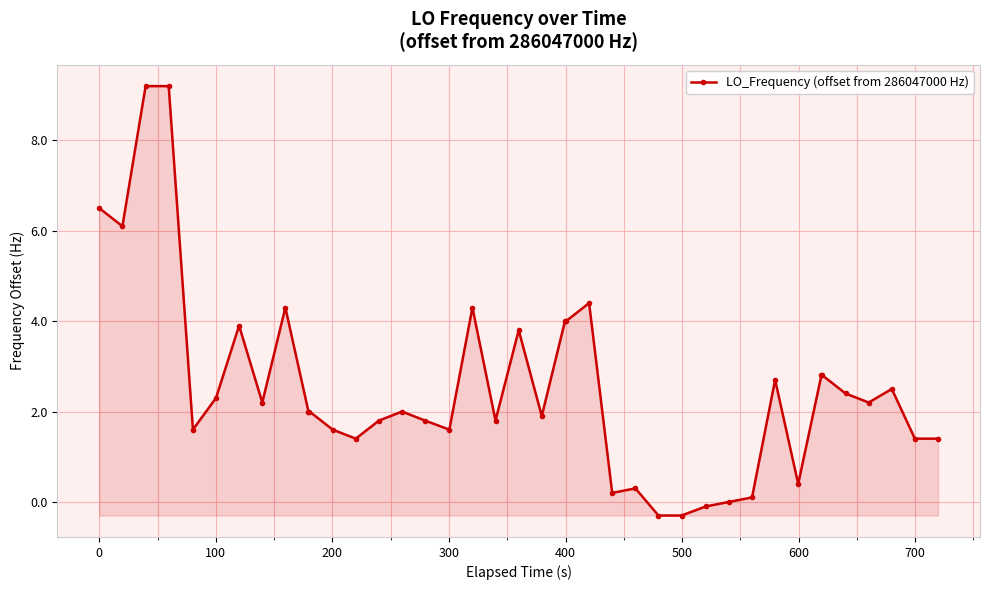

What is the difference between the second highest and minimum values?

9.5